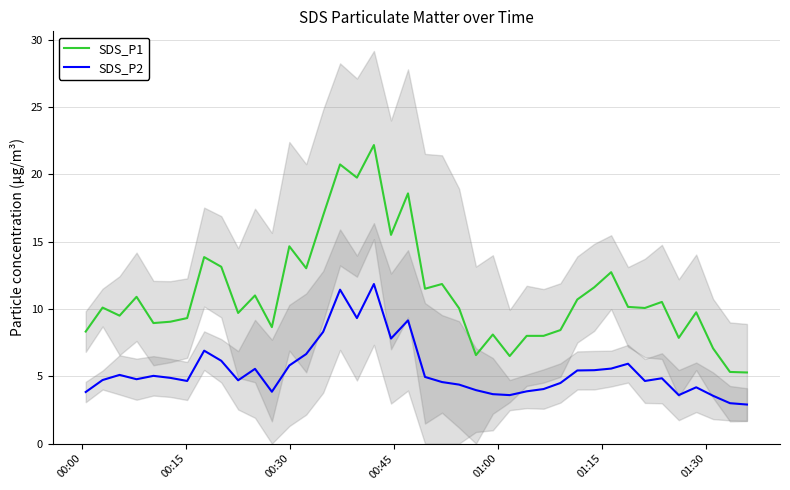

What are all the series names shown in the legend?

SDS_P1, SDS_P2